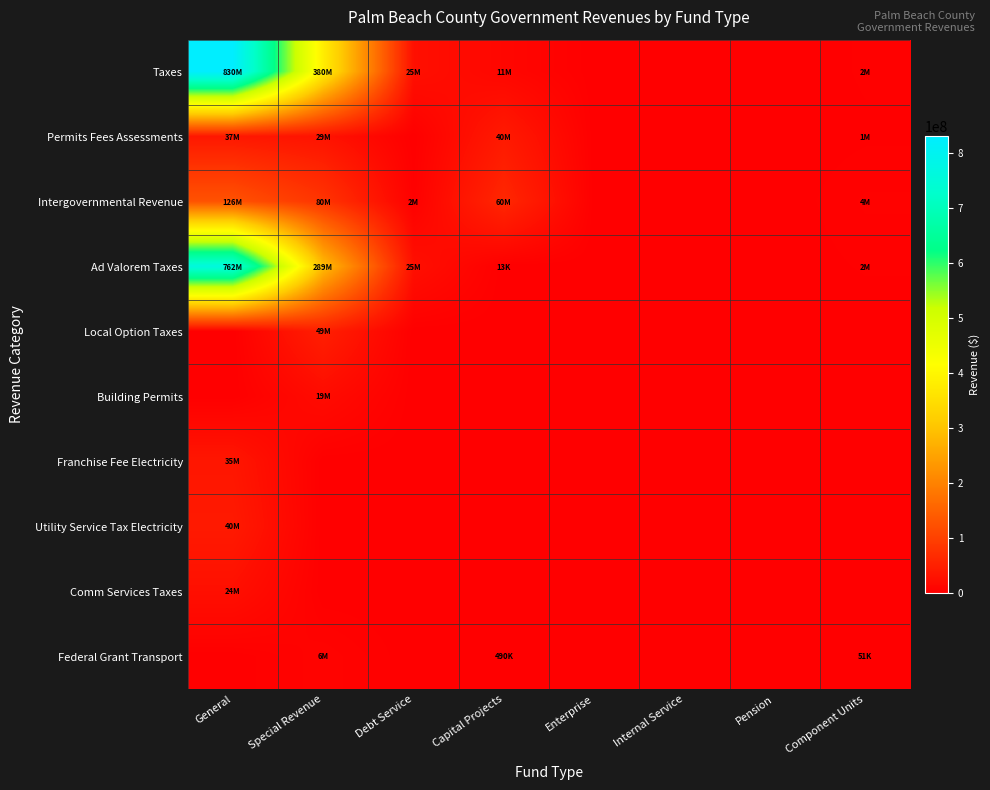

Between General and Internal Service, which is larger?

General